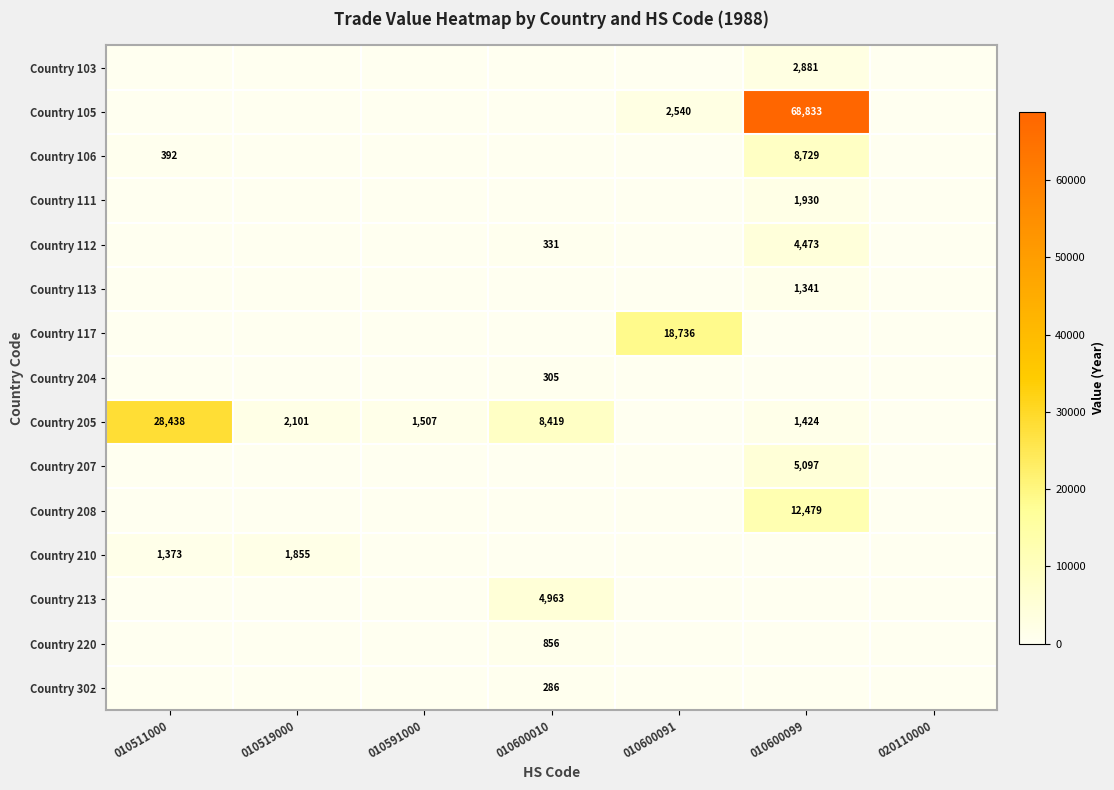

True or false: Country 105 has a value of 2540 at 010600091.

True